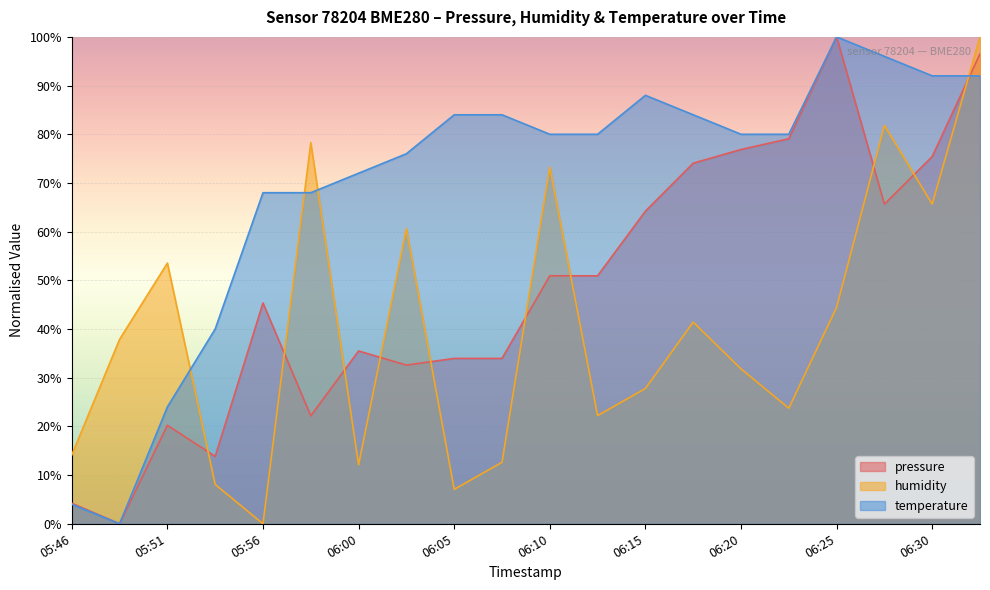

Which series has the largest total across all categories?

temperature